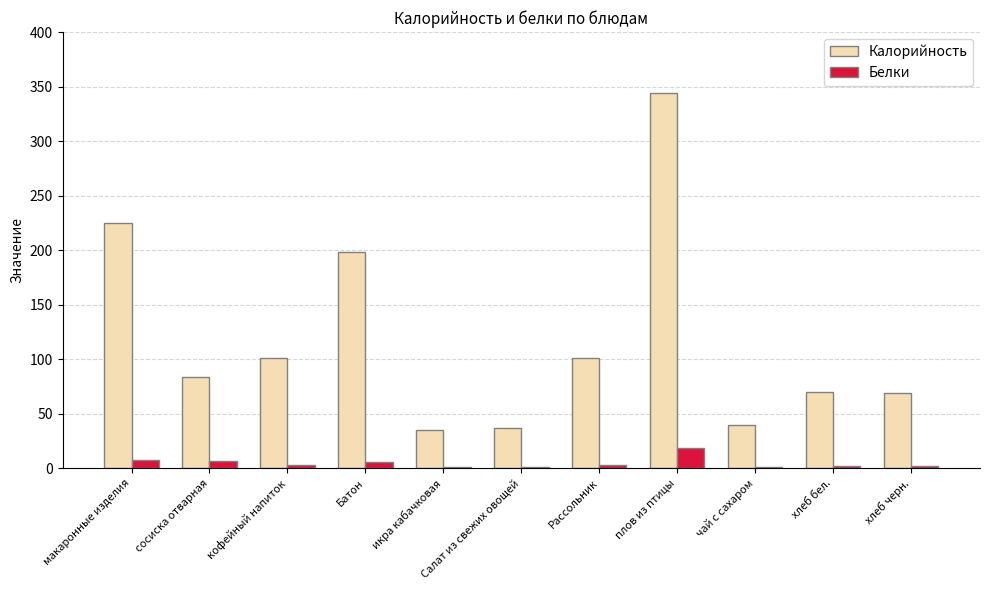

What is the sum of all Калорийность values?

1303.8